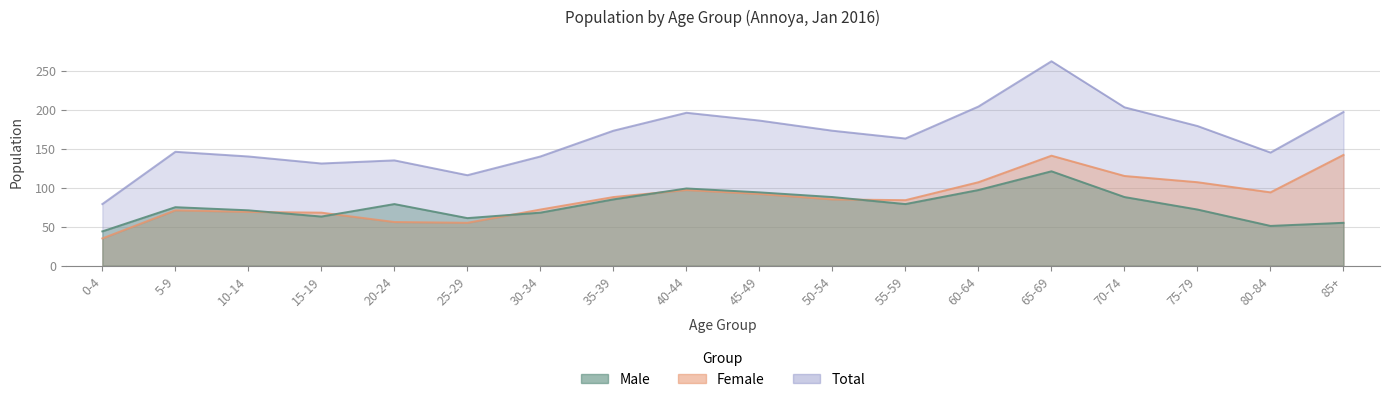

What is the highest value of the Total series?

262